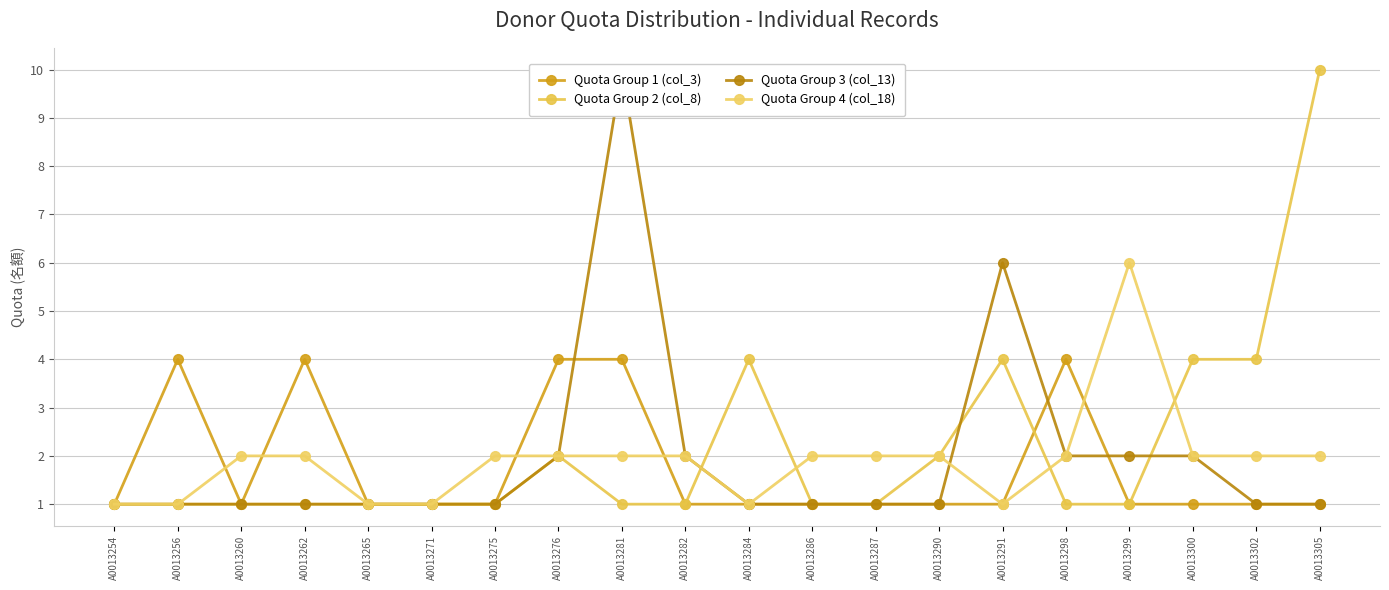

Rank the series by their maximum value, from highest to lowest.

Quota Group 2 (col_8), Quota Group 3 (col_13), Quota Group 4 (col_18), Quota Group 1 (col_3)